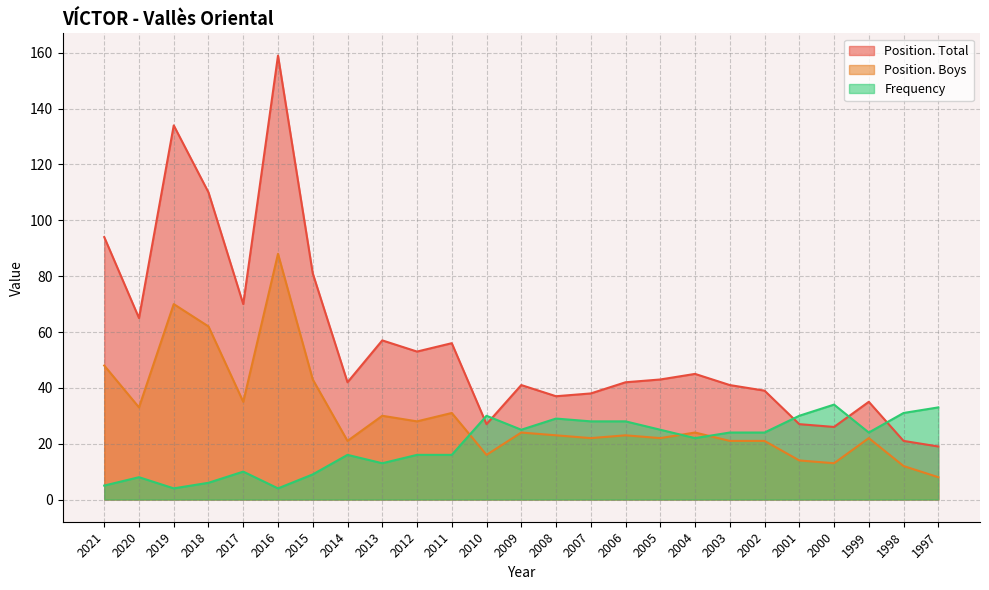

Count the number of categories in the chart.

25